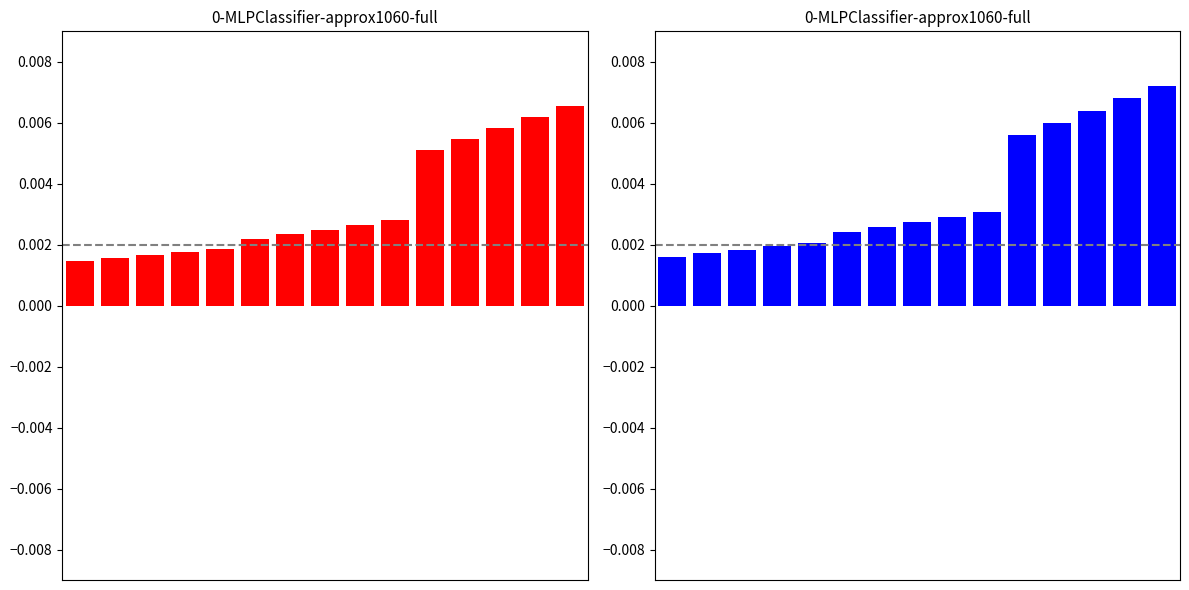

How many bars are there in each group?

2